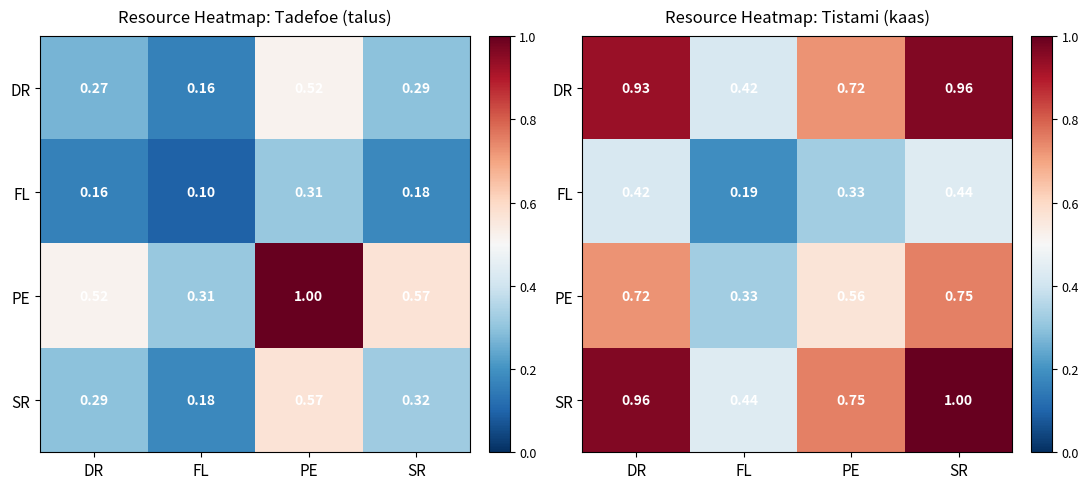

How many FL values are between 0 and 1?

4